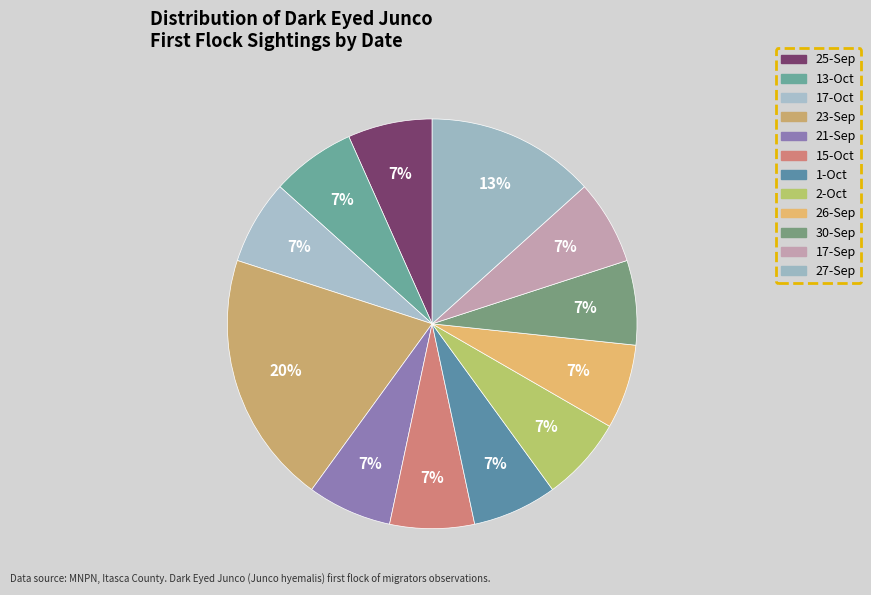

How many slices are in this pie chart?

12